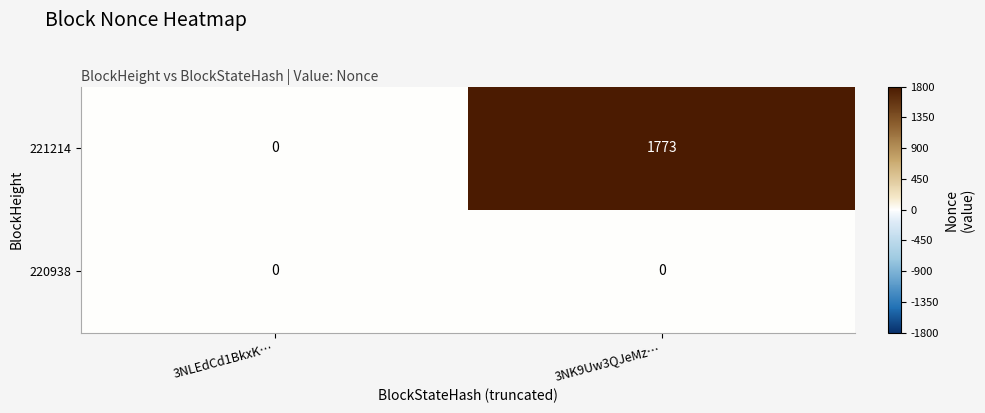

What is the greatest value displayed?

1773